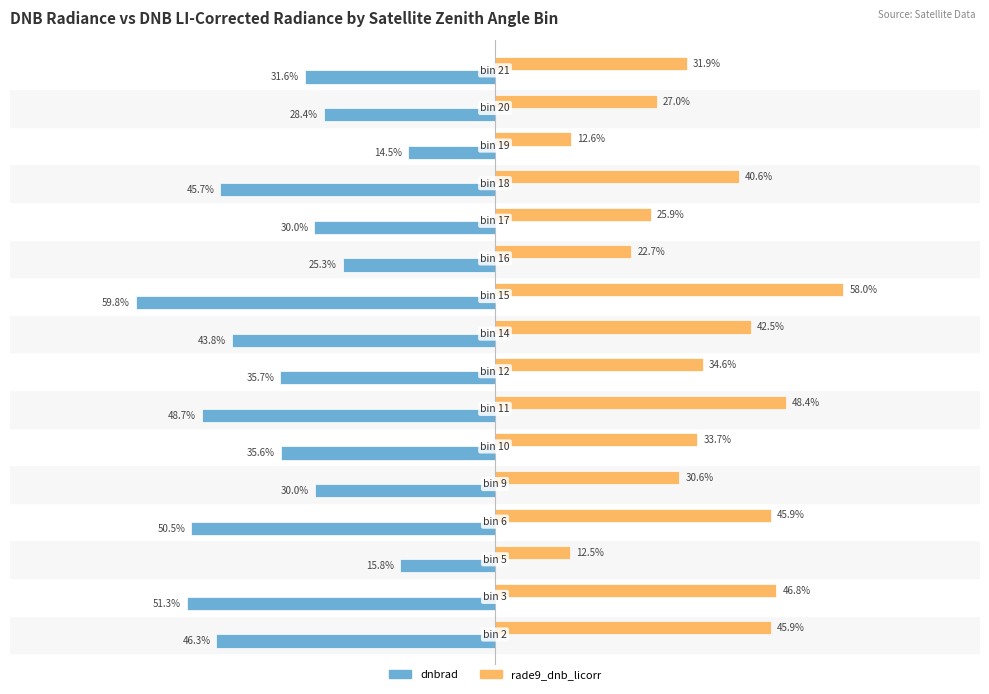

Which series has the largest total across all categories?

rade9_dnb_licorr